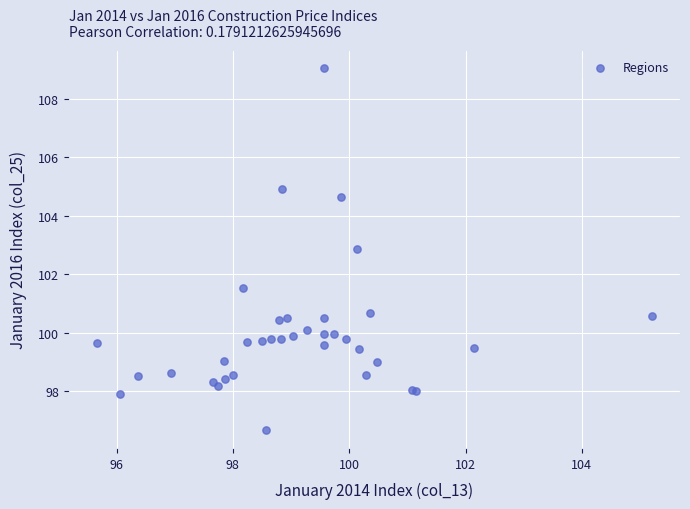

What Y value in the scatter plot is closest to 102?

101.5